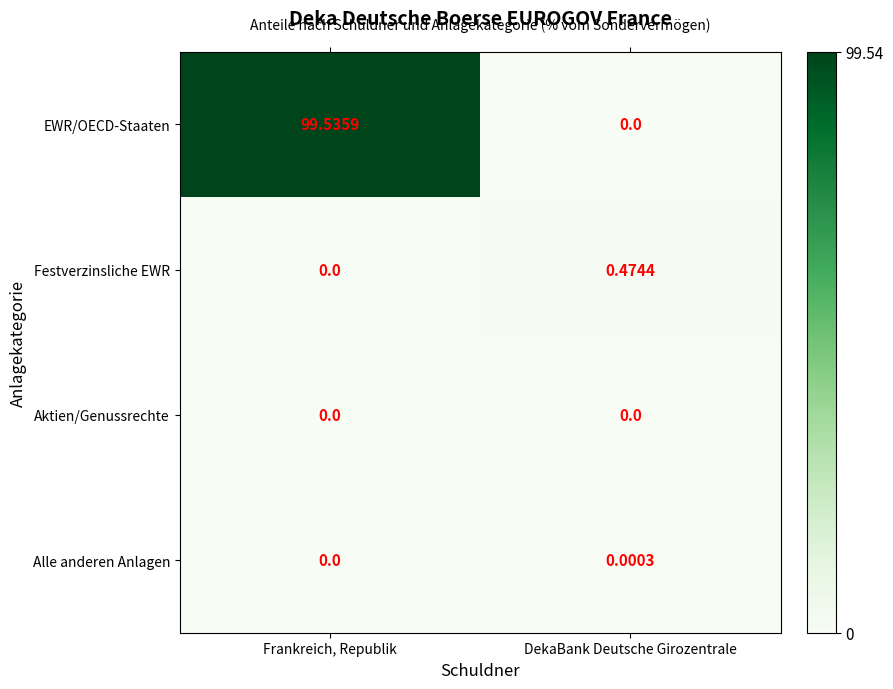

Between Frankreich, Republik and DekaBank Deutsche Girozentrale, which series saw the biggest shift?

EWR/OECD-Staaten